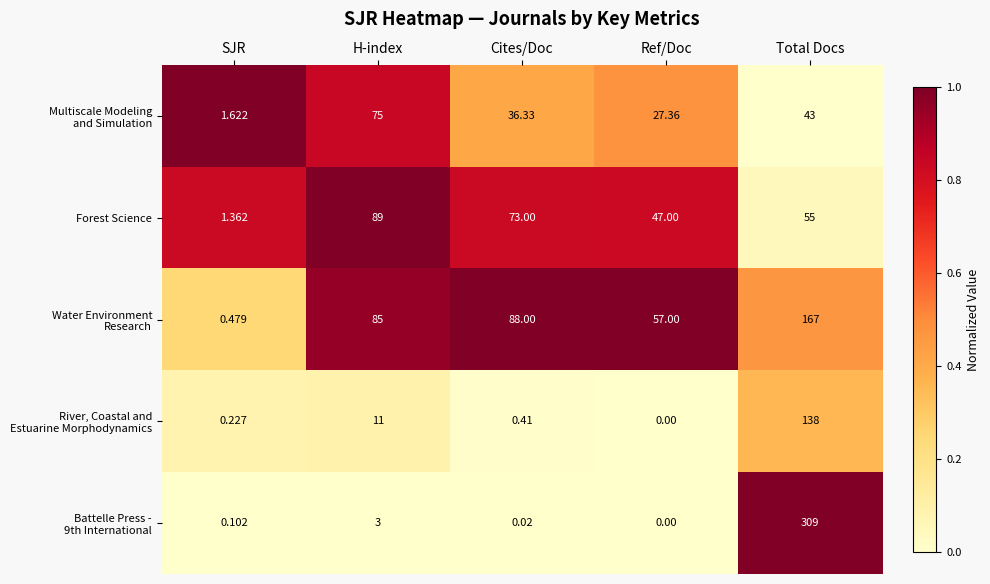

Which category has the lowest value across all series?

Ref/Doc